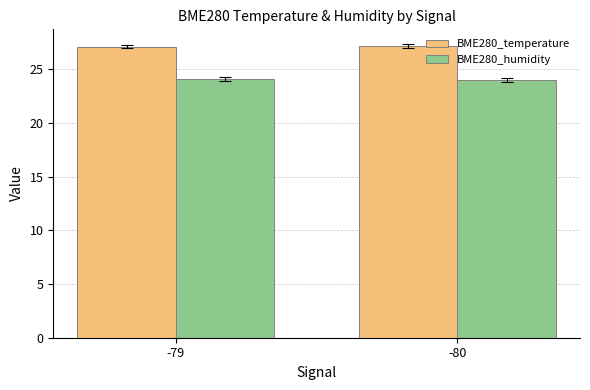

What is the value of the BME280_humidity bar at the 1st from the left?

24.1